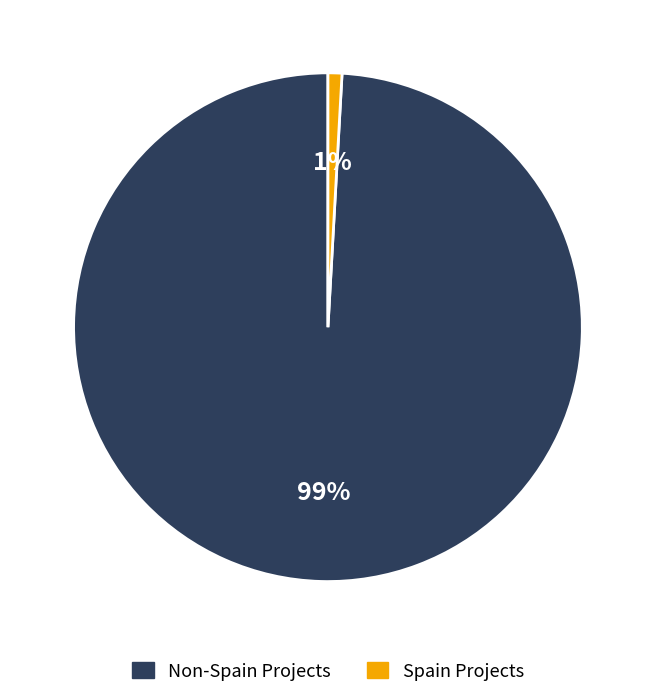

To the nearest percent, what is the average slice percentage?

50%